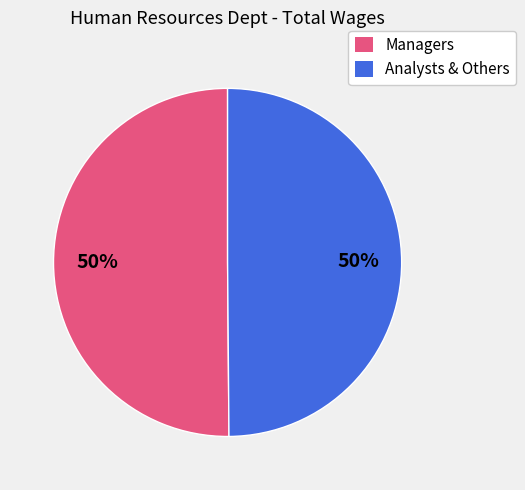

What percentage is the Managers slice, to the nearest percent?

50%